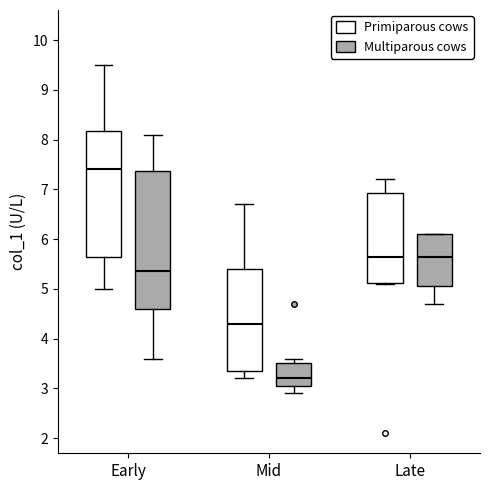

Reading left to right, transcribe this box plot: for each box, give where its median line is, the range the box spans, and where its two whiskers end, as read against the y-axis. The values are not printed on the chart, so give them approximately, as read against the axis.

Early (Primiparous cows): median 7.4, box 5.7 to 8.2, whiskers 5.0 to 9.5
Early (Multiparous cows): median 5.4, box 4.6 to 7.4, whiskers 3.6 to 8.1
Mid (Primiparous cows): median 4.3, box 3.4 to 5.4, whiskers 3.2 to 6.7
Mid (Multiparous cows): median 3.2, box 3.1 to 3.5, whiskers 2.9 to 3.6
Late (Primiparous cows): median 5.7, box 5.1 to 6.9, whiskers 5.1 to 7.2
Late (Multiparous cows): median 5.7, box 5.1 to 6.1, whiskers 4.7 to 6.1